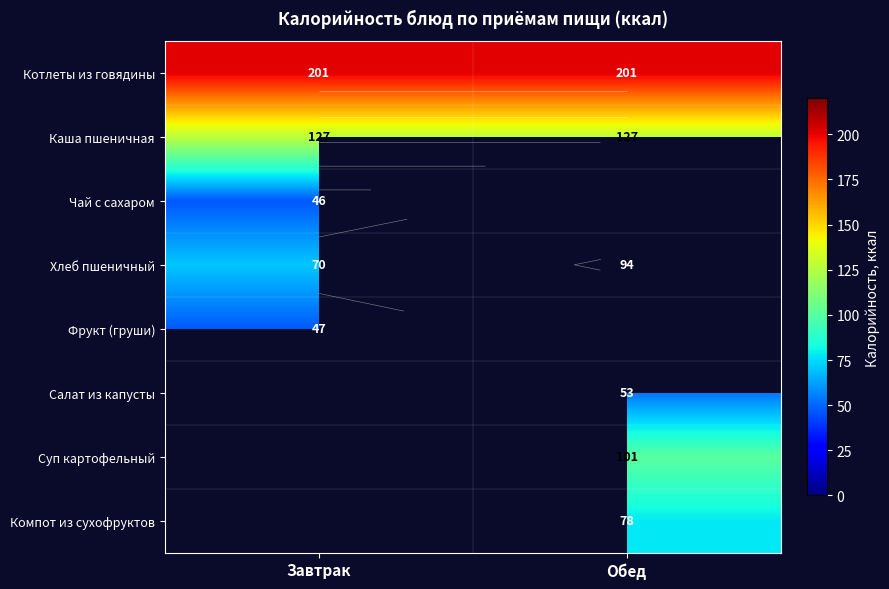

The value of Суп картофельный at Обед is 101.0. True or false?

True